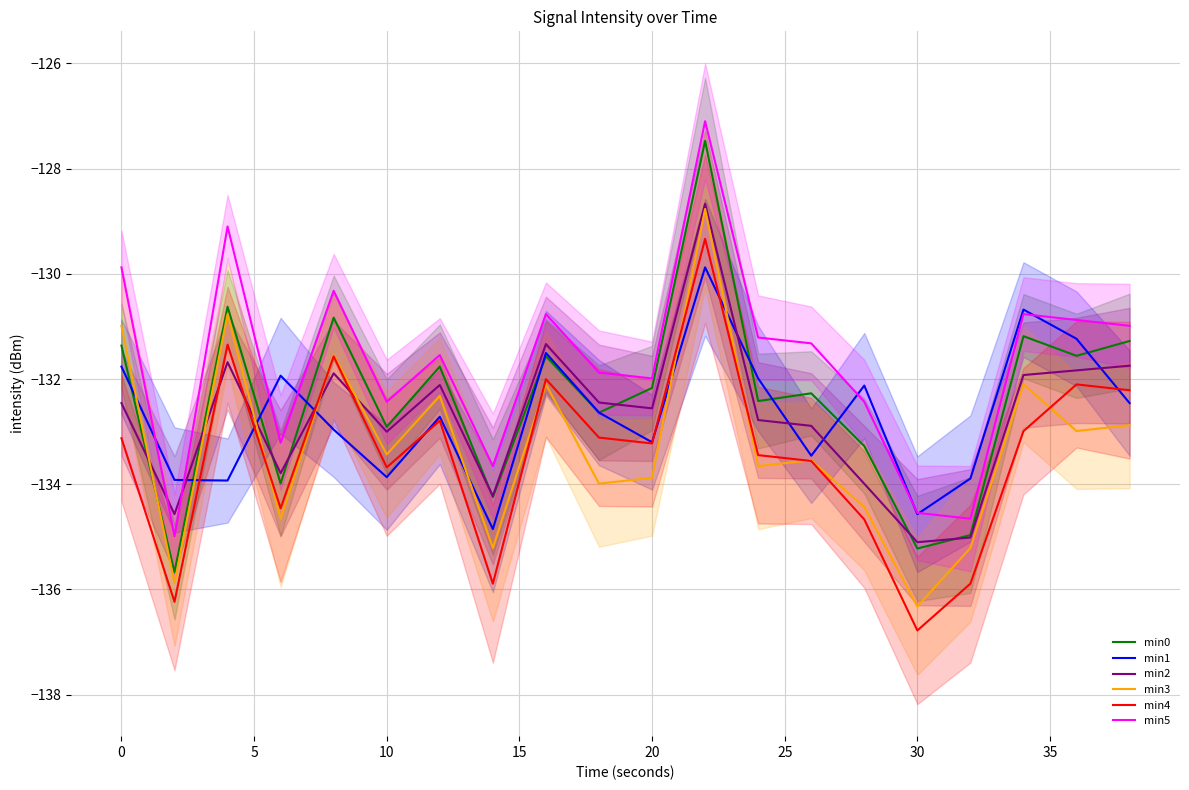

How many lines are shown in the chart?

6